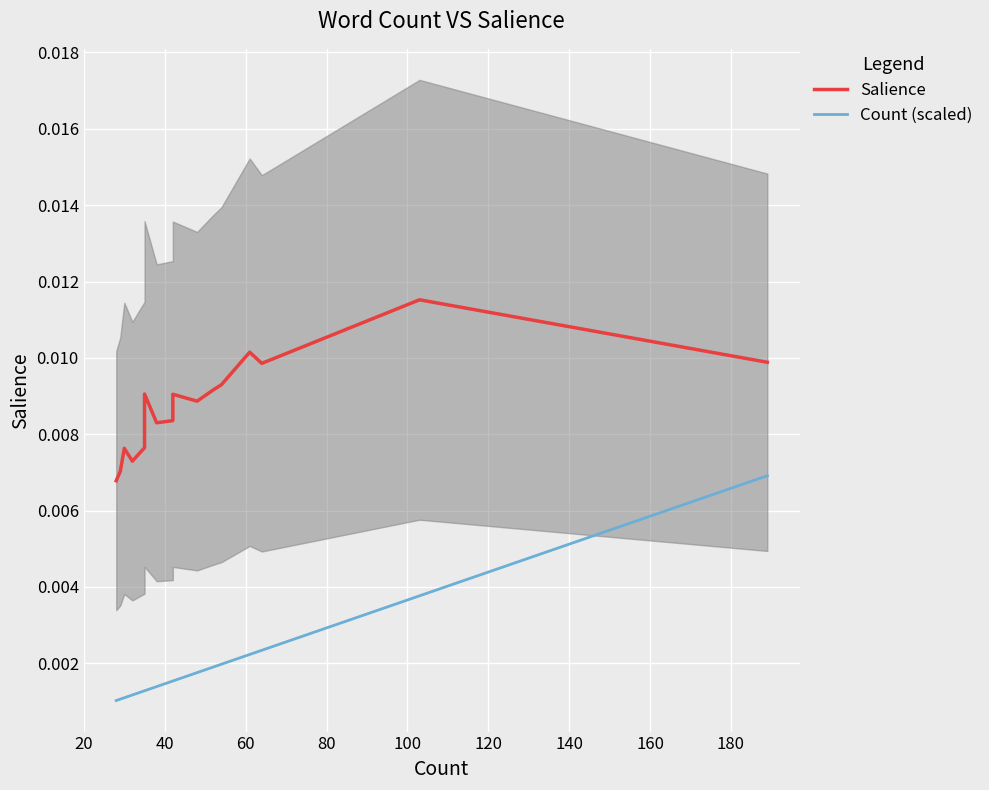

Which series has the widest spread of values?

Count (scaled)